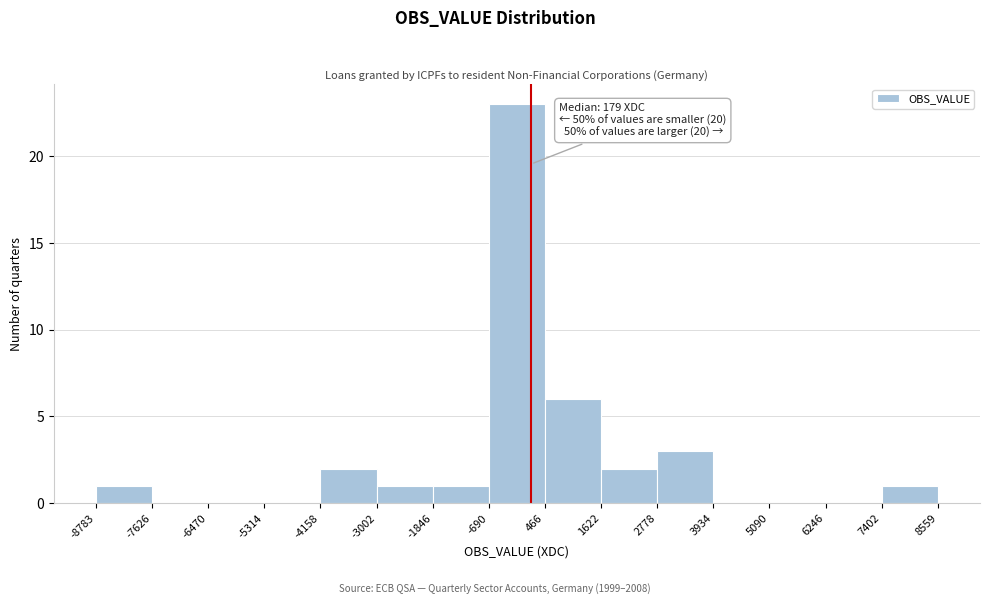

Over which range of the x-axis is the bar tallest?

-690 to 466